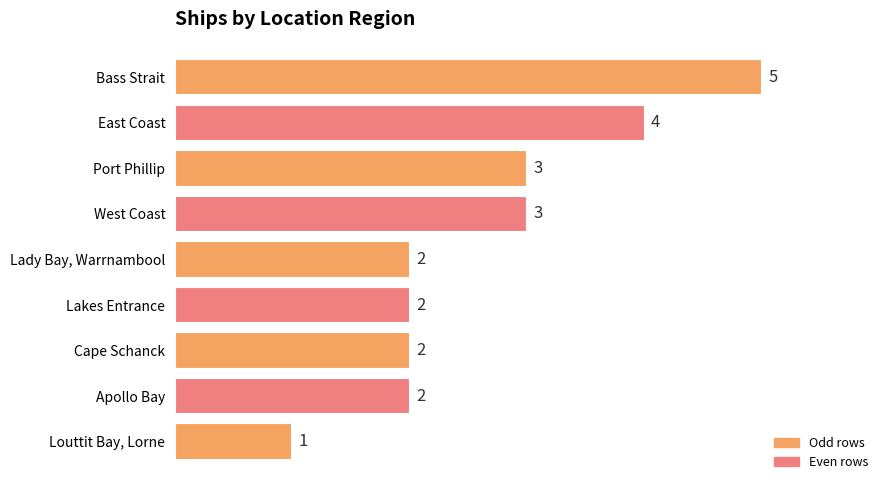

What position from the bottom is Bass Strait?

9